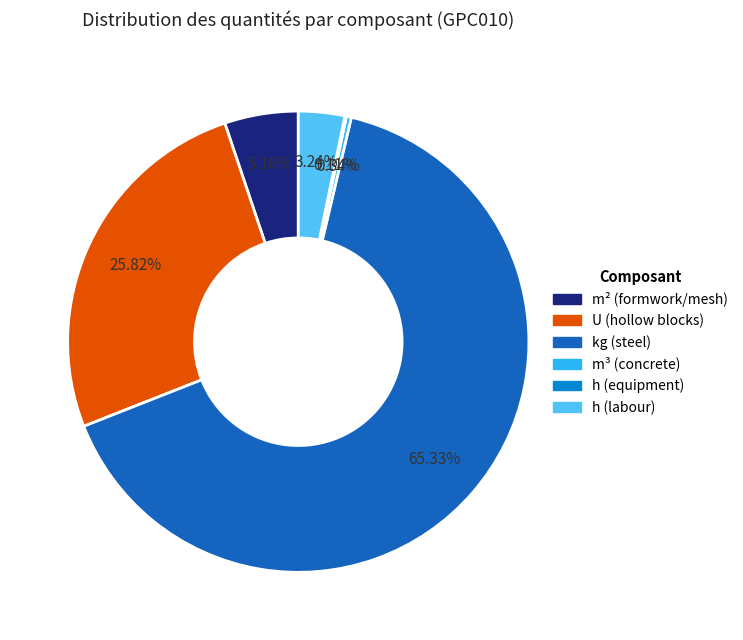

Is there a majority slice in this chart?

Yes